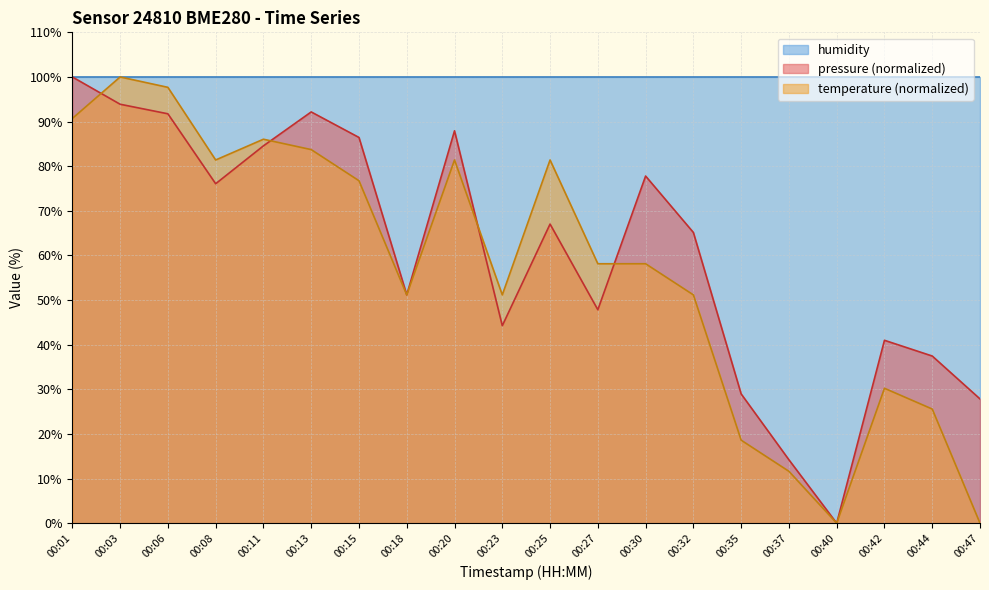

How many series are shown in this chart?

3